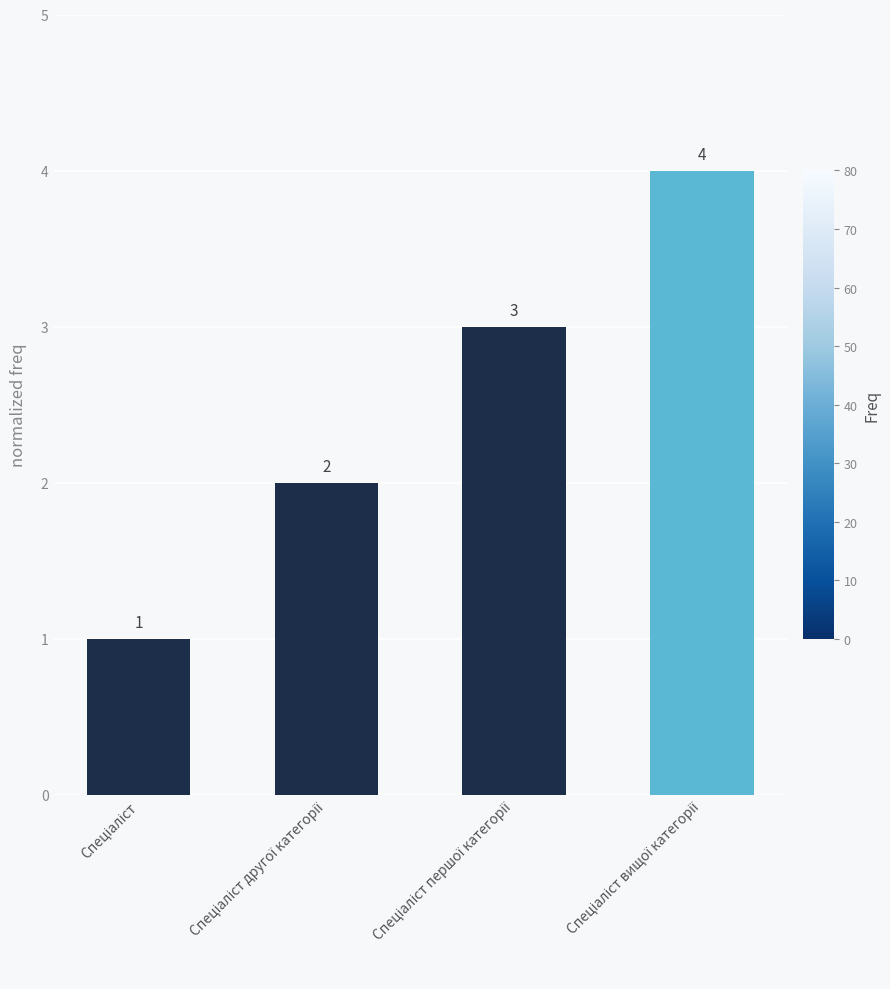

What is the difference between the maximum and second lowest values?

2